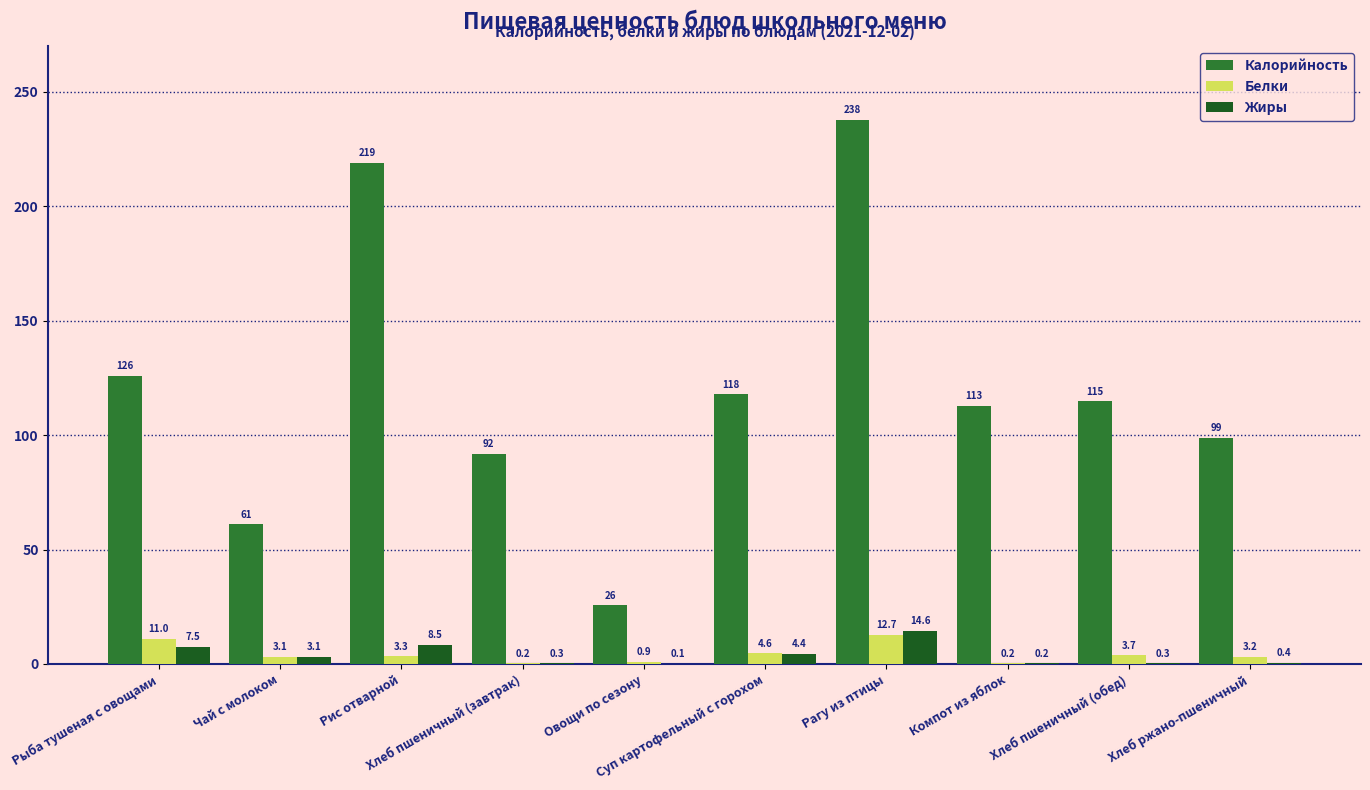

How many series are shown in this chart?

3